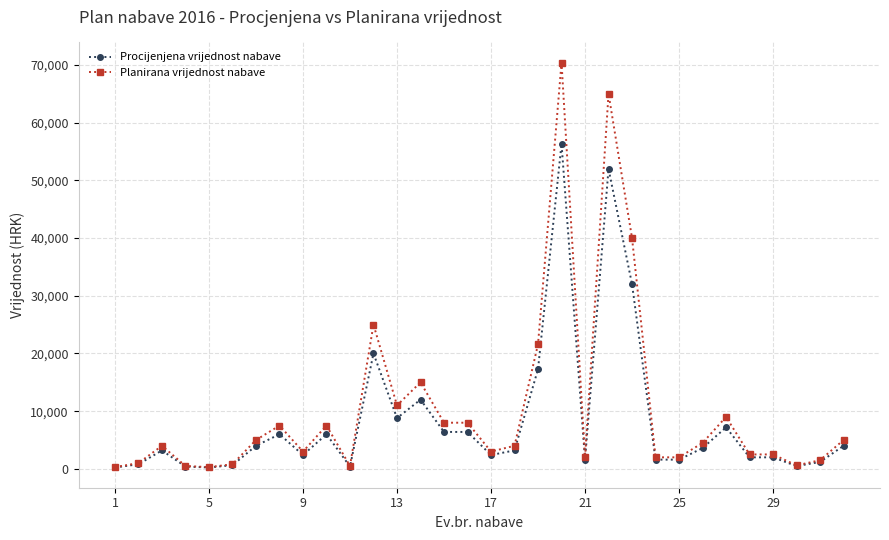

How many data points in Procijenjena vrijednost nabave are less than 3200?

15